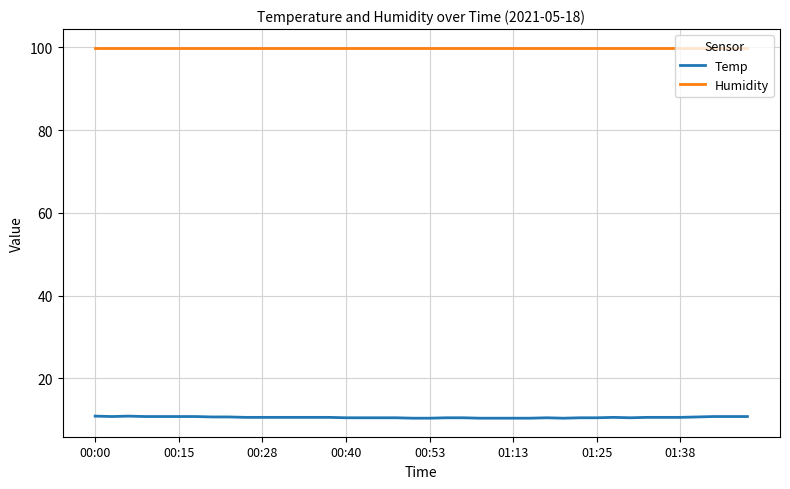

Which series has the largest range (max minus min)?

Temp